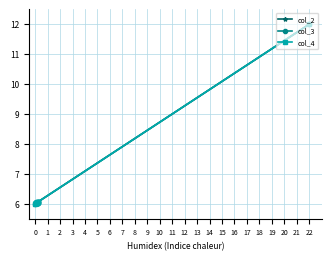

List the series in order of their overall mean, highest first.

col_4, col_2, col_3